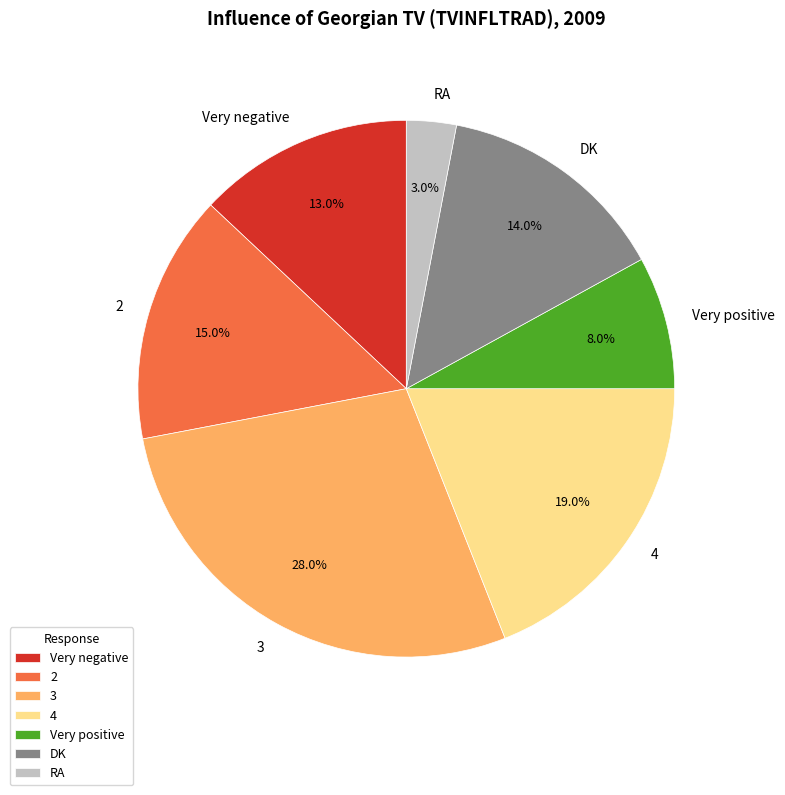

What percentage is the Very positive slice, to the nearest percent?

8%